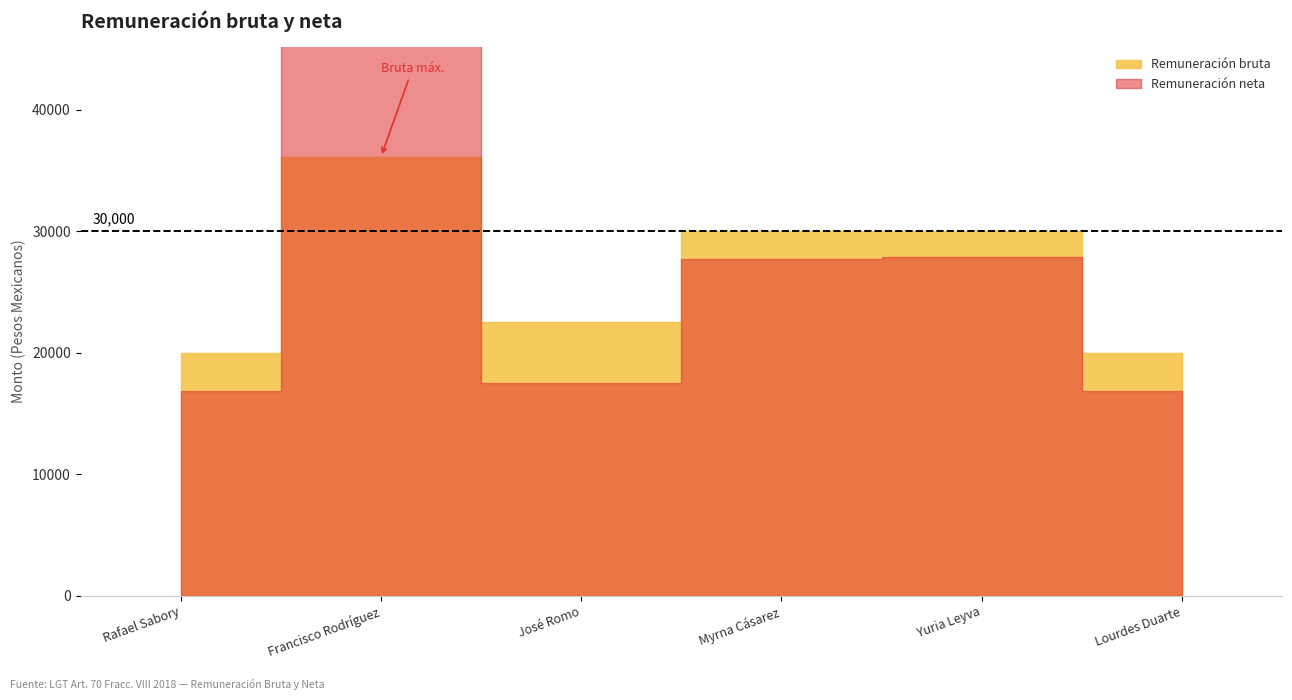

List the series in order of their overall mean, lowest first.

Remuneración neta, Remuneración bruta